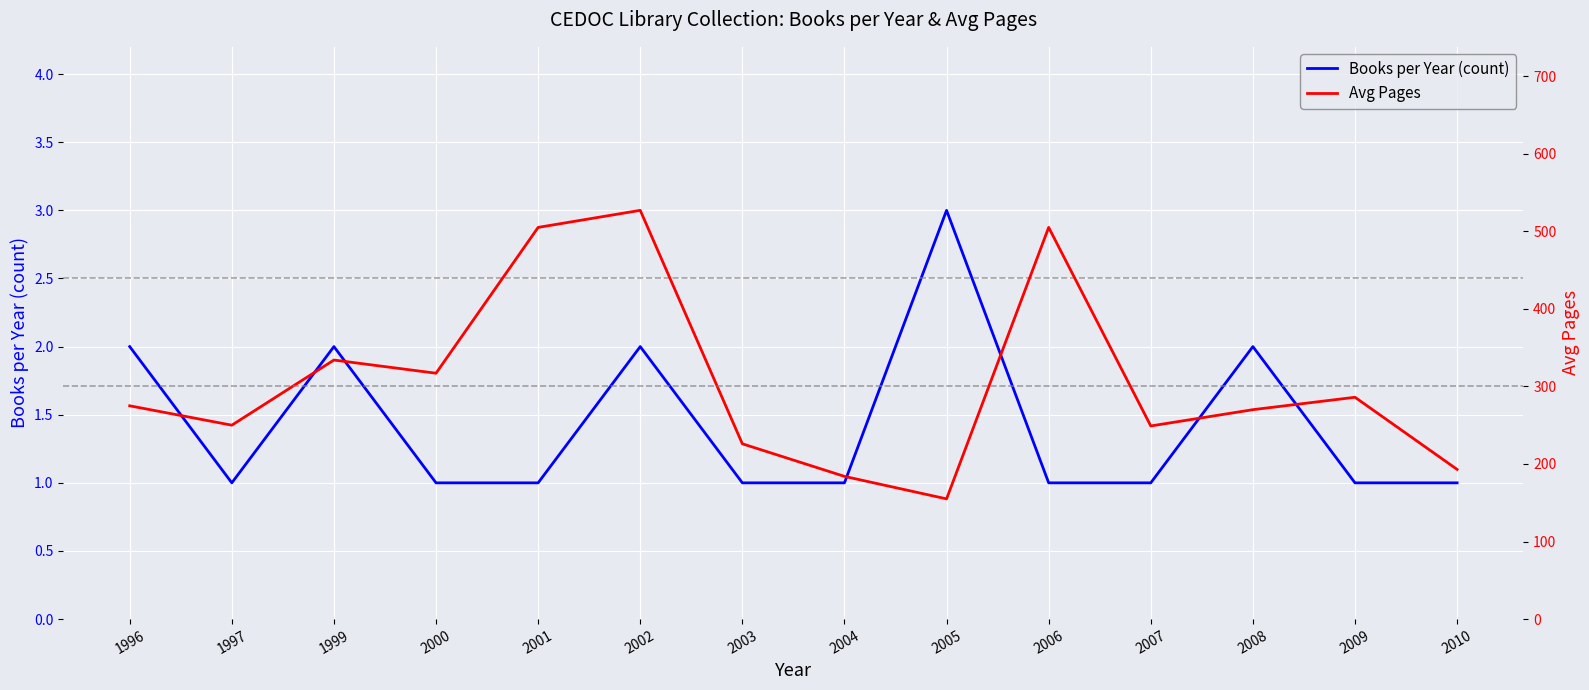

Is the value of Avg Pages at 2003 greater than the value of Books per Year (count) at 2002?

Yes